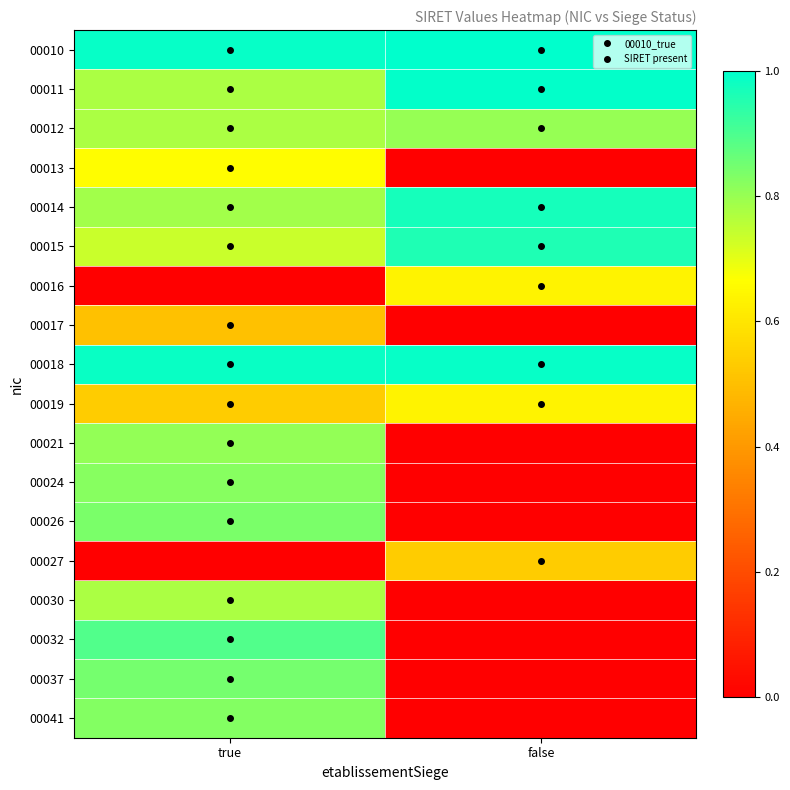

What is the spread (max minus min) of values at false?

1.0